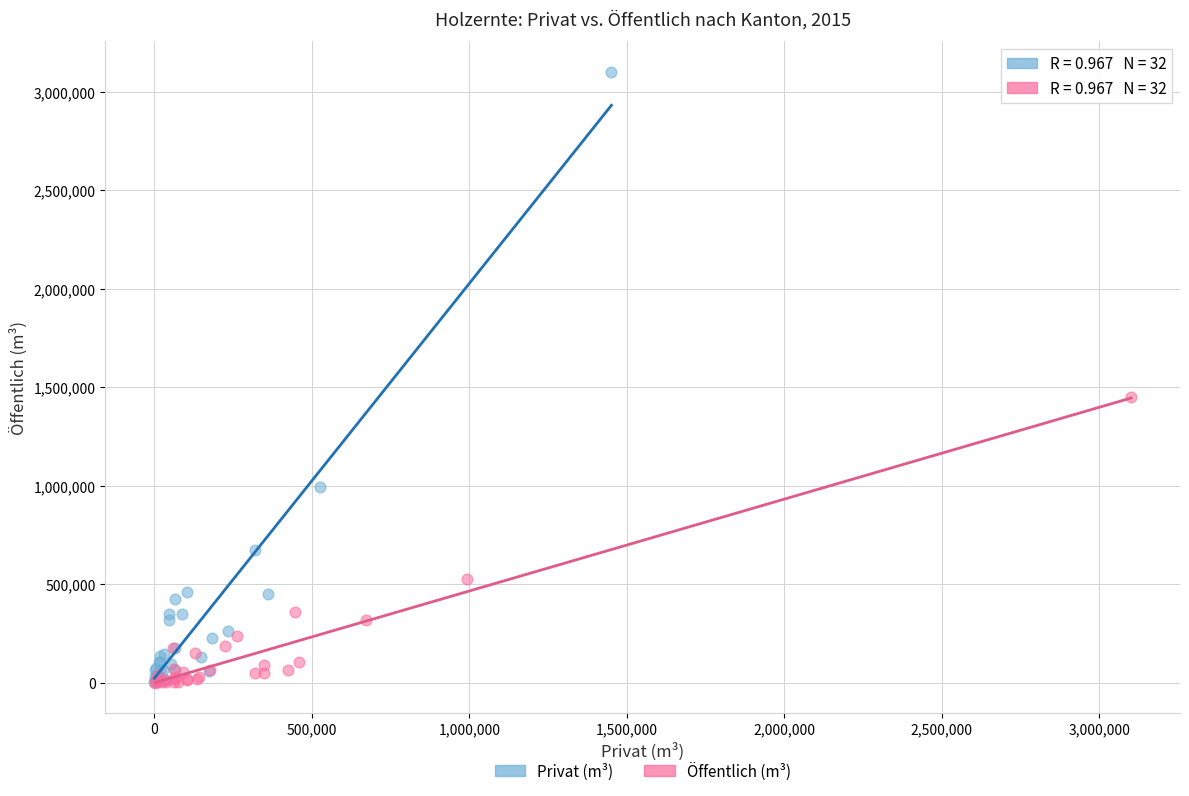

Which series reaches the maximum Y coordinate?

Privat (m³)